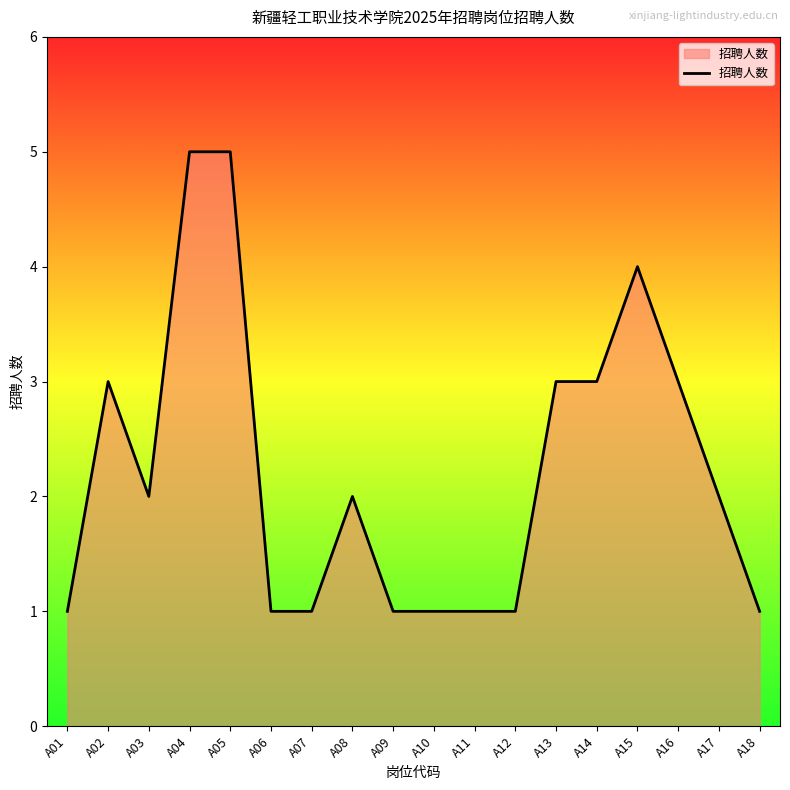

What is the difference between the maximum and minimum values?

4